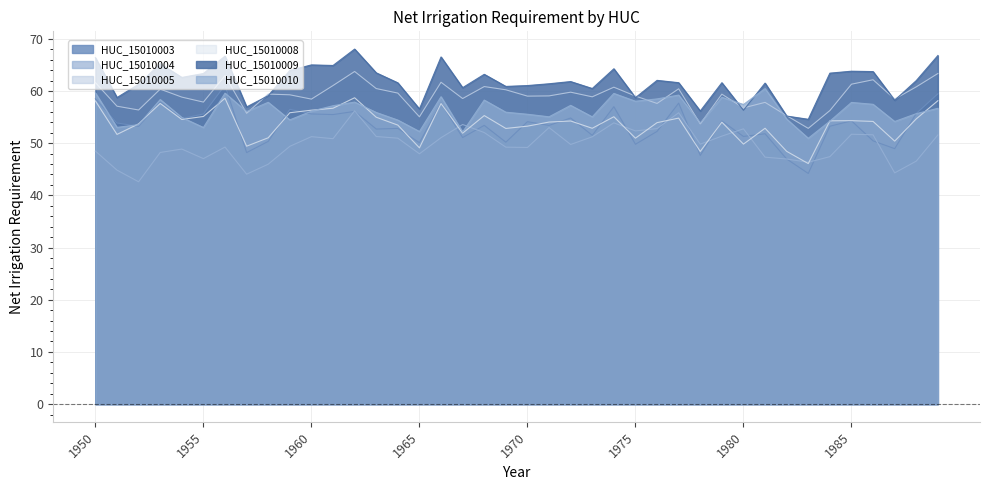

Rank the categories by HUC_15010009 value from lowest to highest.

1983, 1982, 1978, 1980, 1965, 1957, 1987, 1975, 1951, 1958, 1973, 1967, 1969, 1970, 1952, 1971, 1981, 1964, 1979, 1977, 1972, 1988, 1976, 1954, 1968, 1955, 1984, 1963, 1986, 1985, 1959, 1974, 1961, 1960, 1953, 1950, 1966, 1956, 1989, 1962